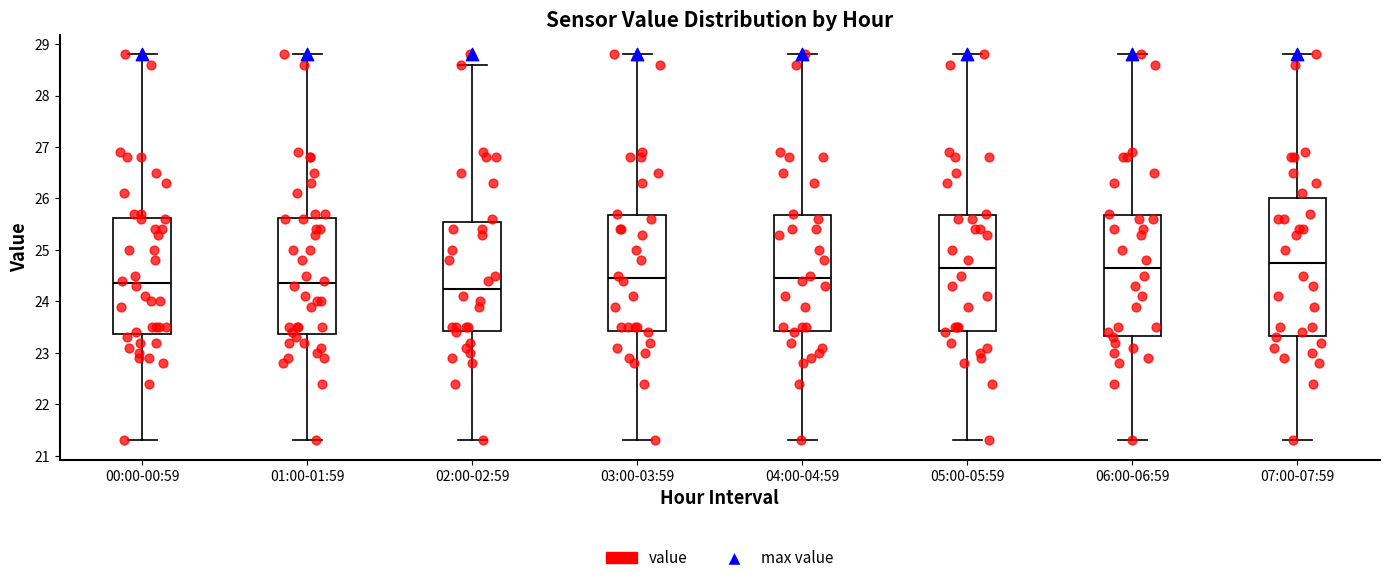

Reading left to right, read every box against the y-axis: the position of its median line, the range the box covers, and the ends of its whiskers. The values are not printed on the chart, so give them approximately, as read against the axis.

00:00-00:59: median 24.4, box 23.4 to 25.6, whiskers 21.3 to 28.8
01:00-01:59: median 24.4, box 23.4 to 25.6, whiskers 21.3 to 28.8
02:00-02:59: median 24.3, box 23.4 to 25.6, whiskers 21.3 to 28.6
03:00-03:59: median 24.5, box 23.4 to 25.7, whiskers 21.3 to 28.8
04:00-04:59: median 24.5, box 23.4 to 25.7, whiskers 21.3 to 28.8
05:00-05:59: median 24.7, box 23.4 to 25.7, whiskers 21.3 to 28.8
06:00-06:59: median 24.7, box 23.3 to 25.7, whiskers 21.3 to 28.8
07:00-07:59: median 24.8, box 23.3 to 26.0, whiskers 21.3 to 28.8